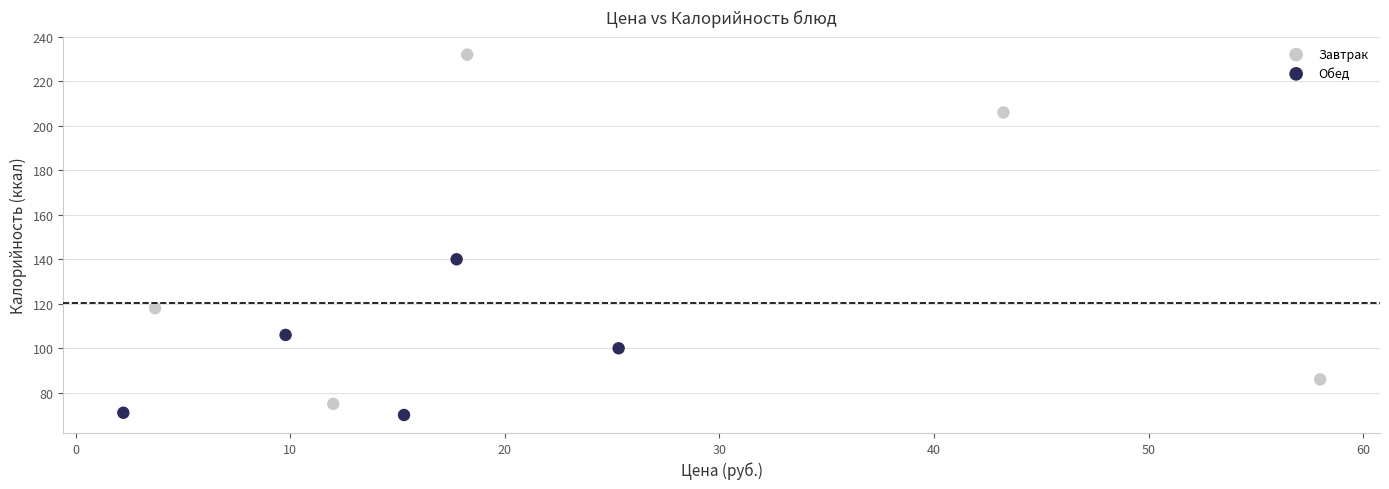

Which series has the largest Y range (max minus min)?

Завтрак